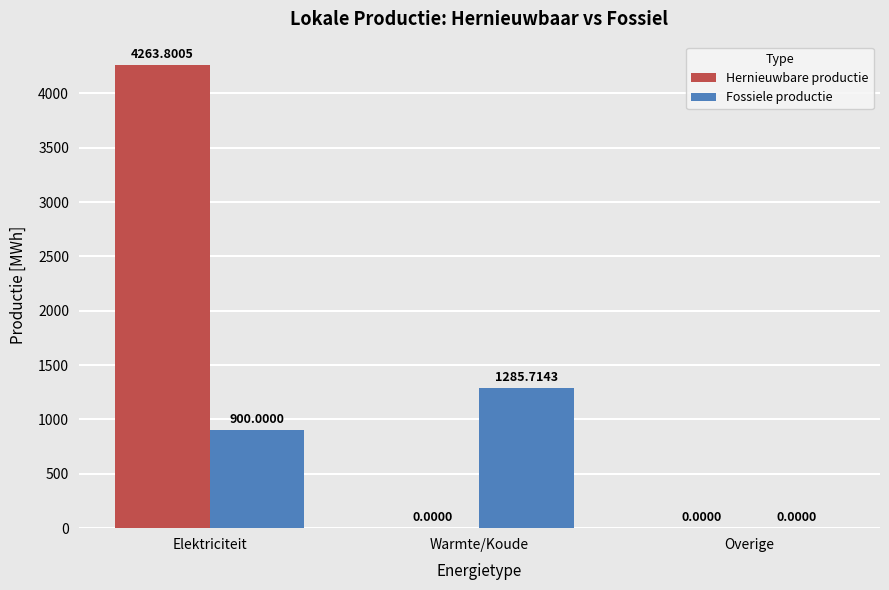

What is the spread (max minus min) of values at Warmte/Koude?

1285.7